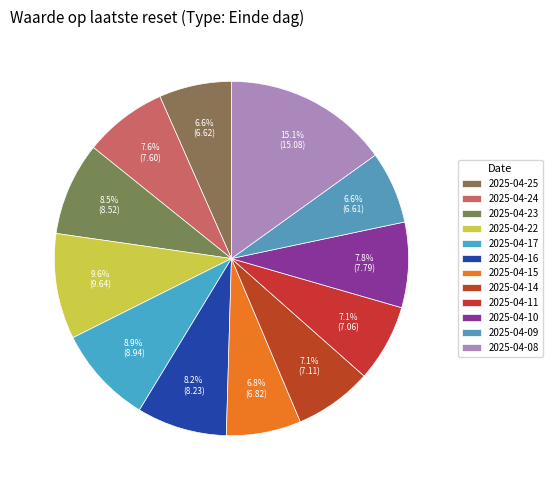

How many segments does this pie chart have?

12